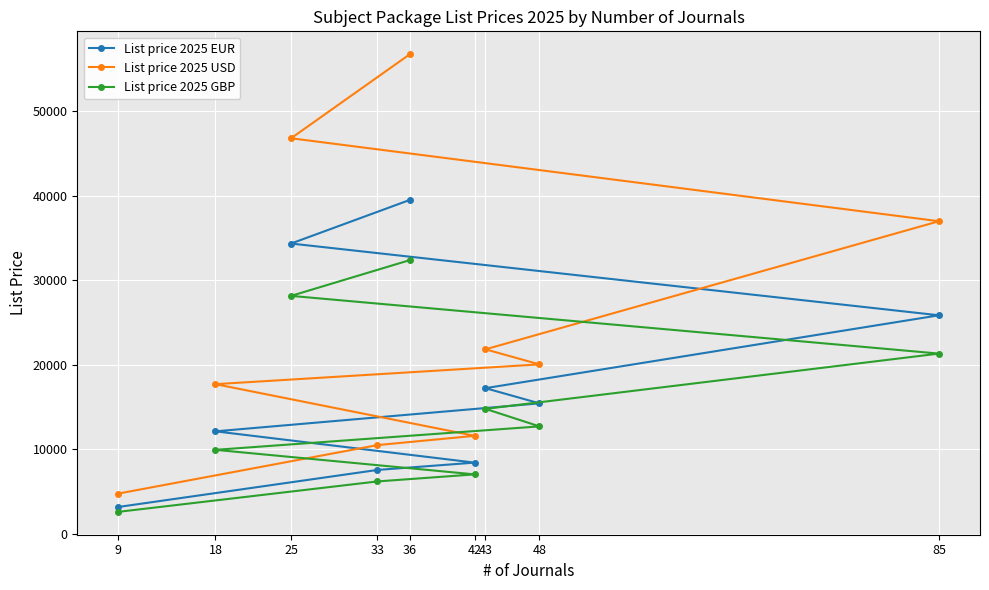

The List price 2025 GBP series shows 13242 at 36. True or false?

False